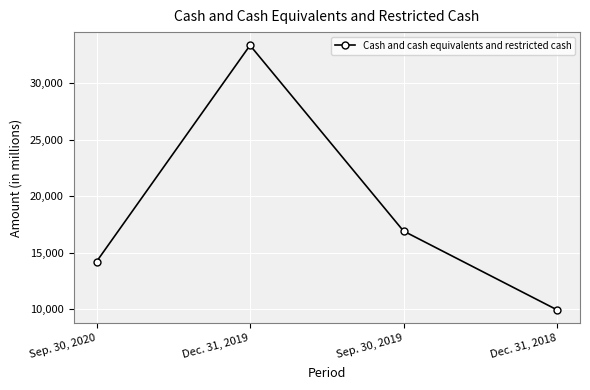

Between Dec. 31, 2018 and Sep. 30, 2019, which is larger?

Sep. 30, 2019